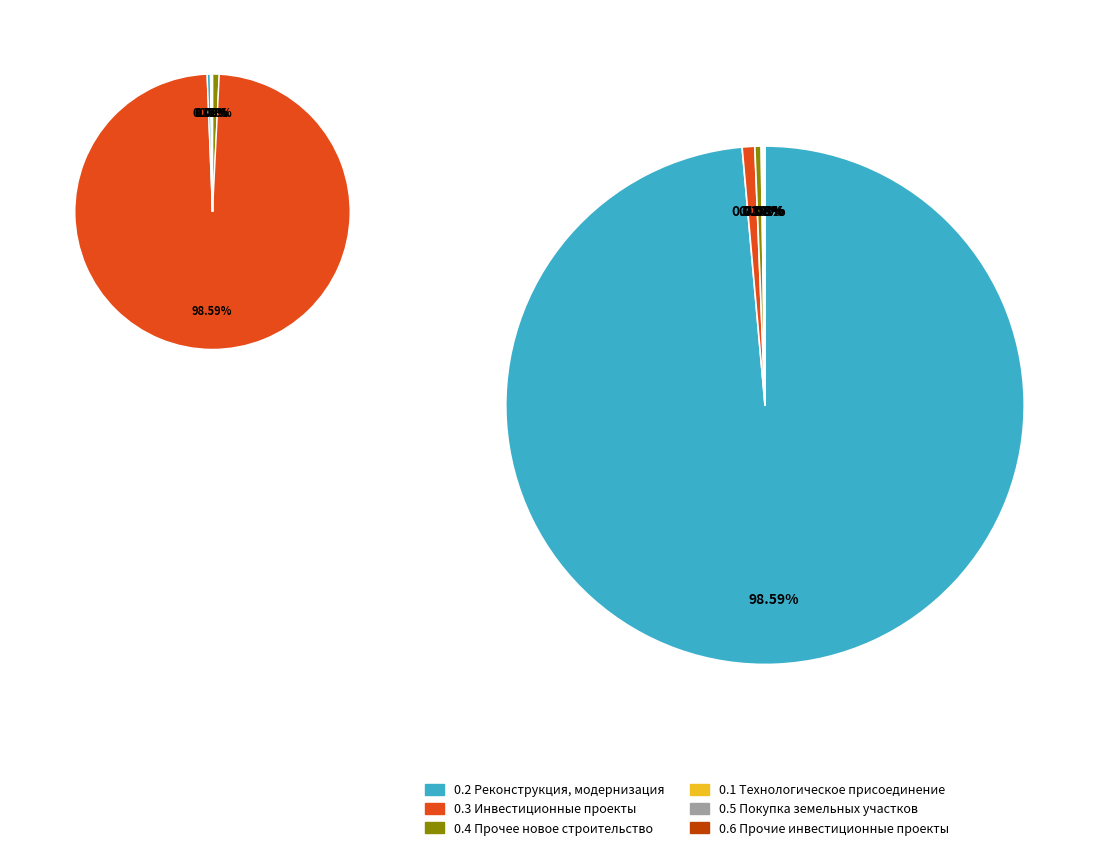

Count the number of slices in the pie.

6